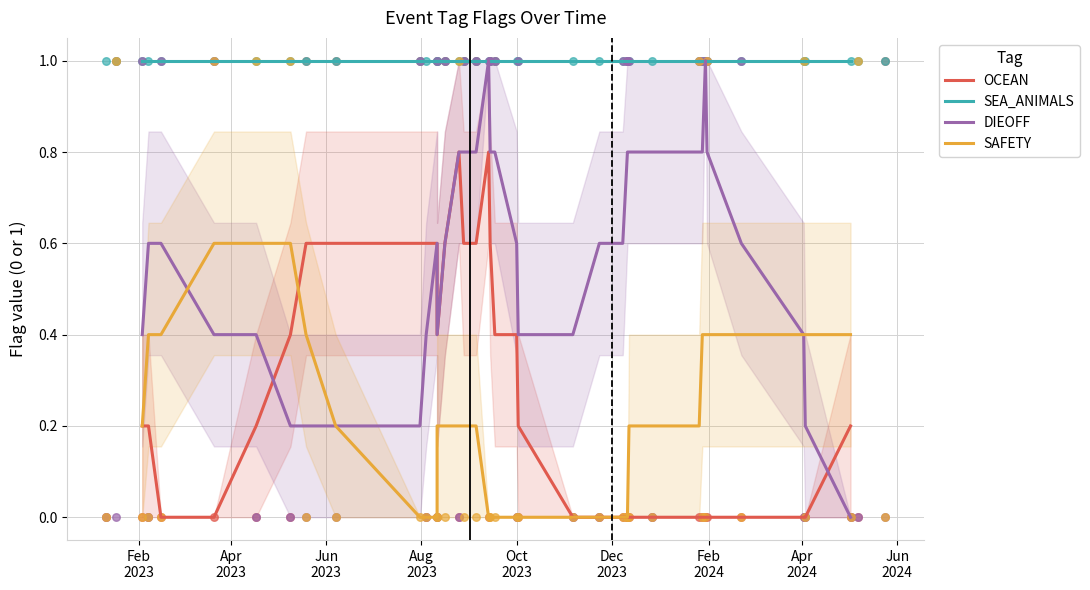

Which series has the largest total across all categories?

SEA_ANIMALS